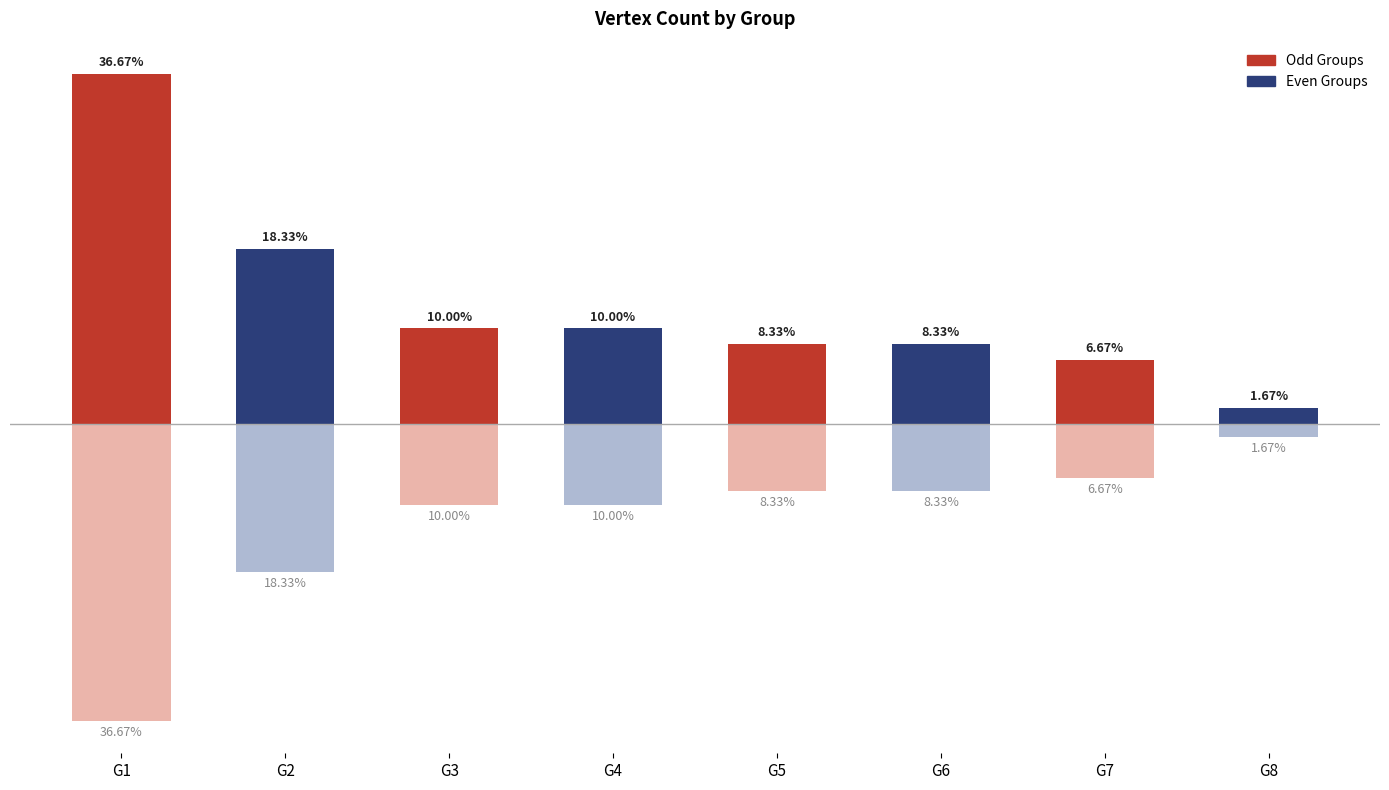

The chart shows a value of 5 at G6. True or false?

True